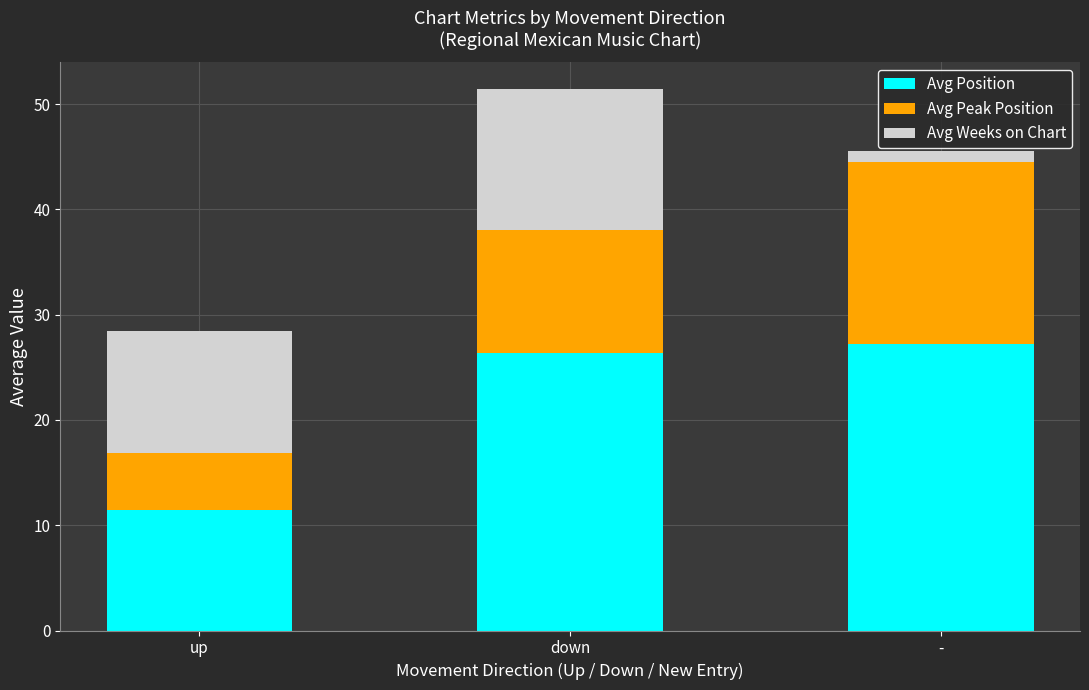

What is the minimum value for Avg Position?

11.4